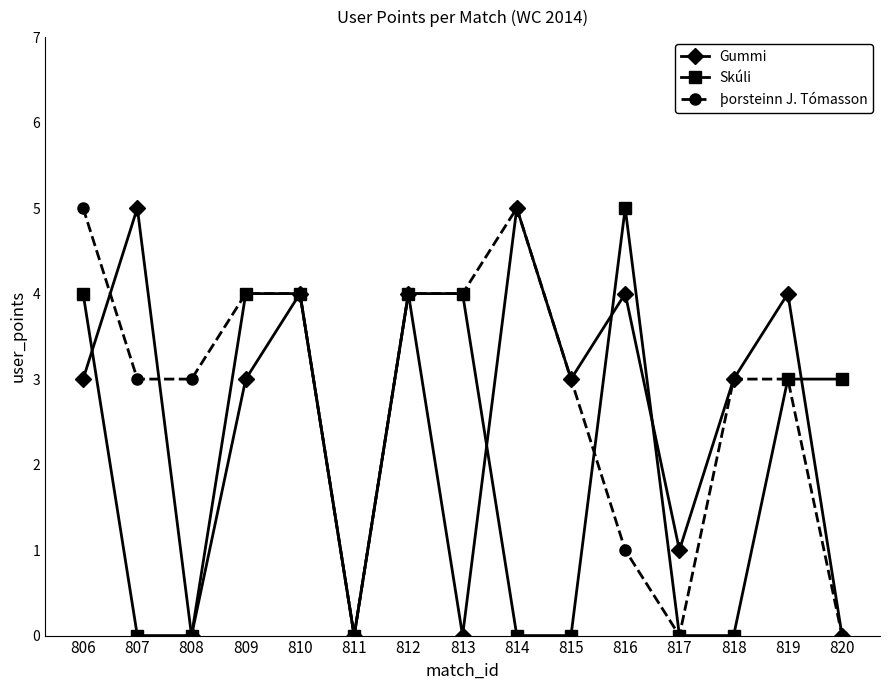

True or false: Skúli and Gummi cross at least once.

True